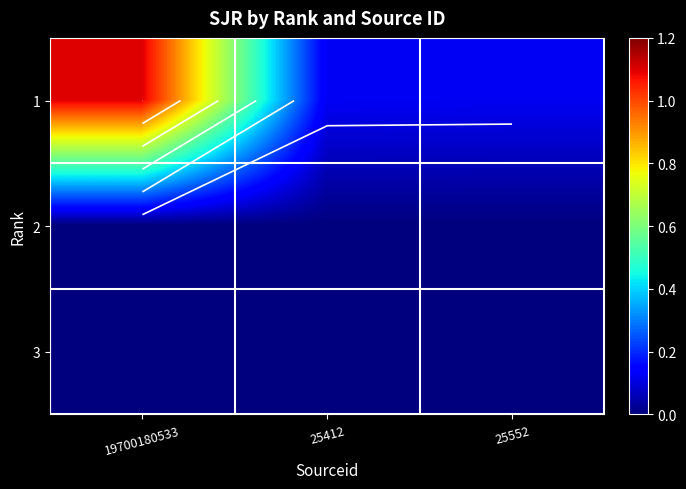

Which series has the largest total across all categories?

1